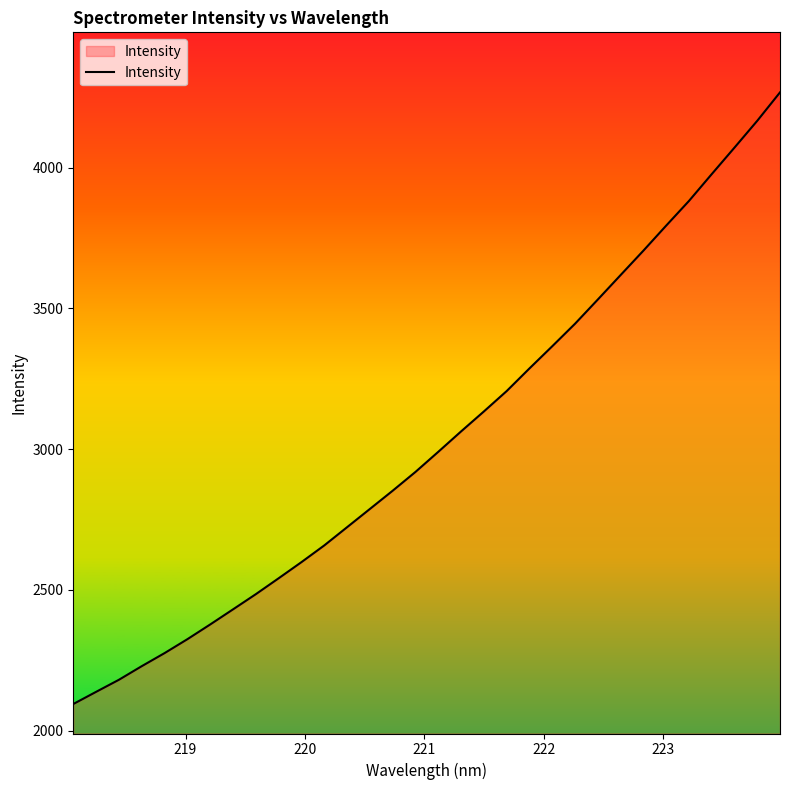

What is the difference between the maximum and second lowest values?

2129.7